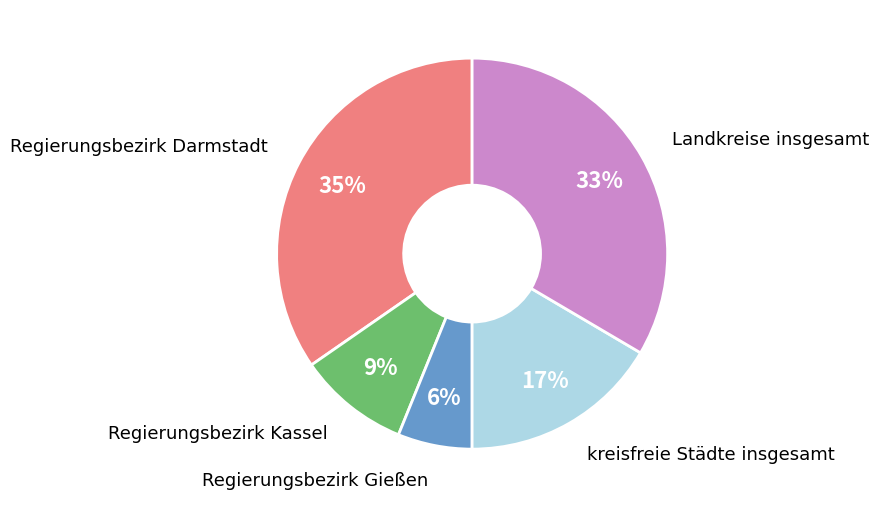

How many segments does this pie chart have?

5